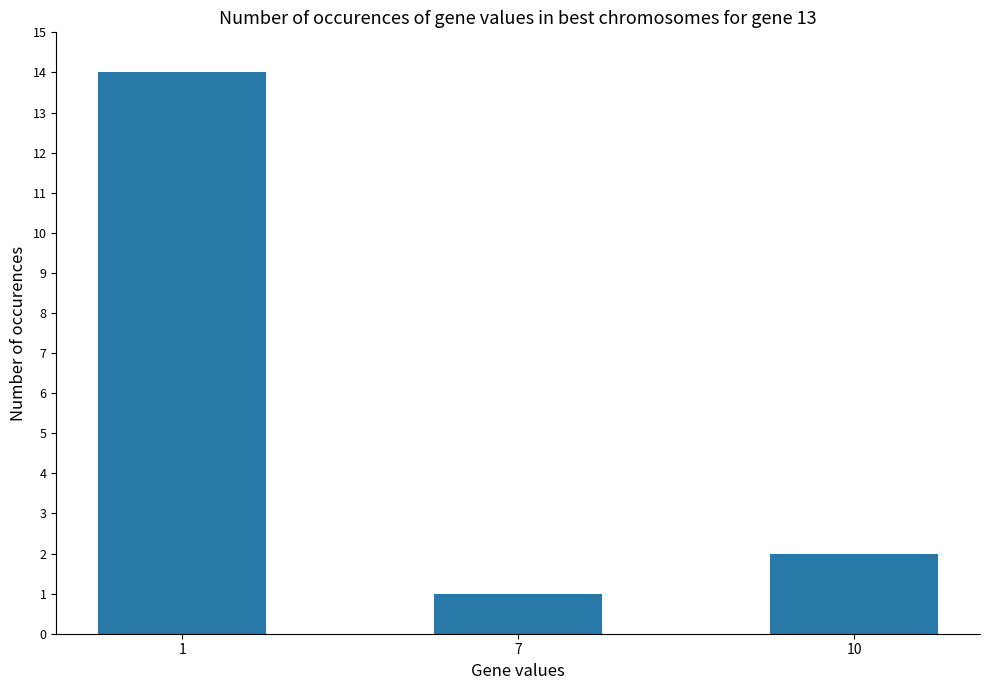

What is the greatest value displayed?

14